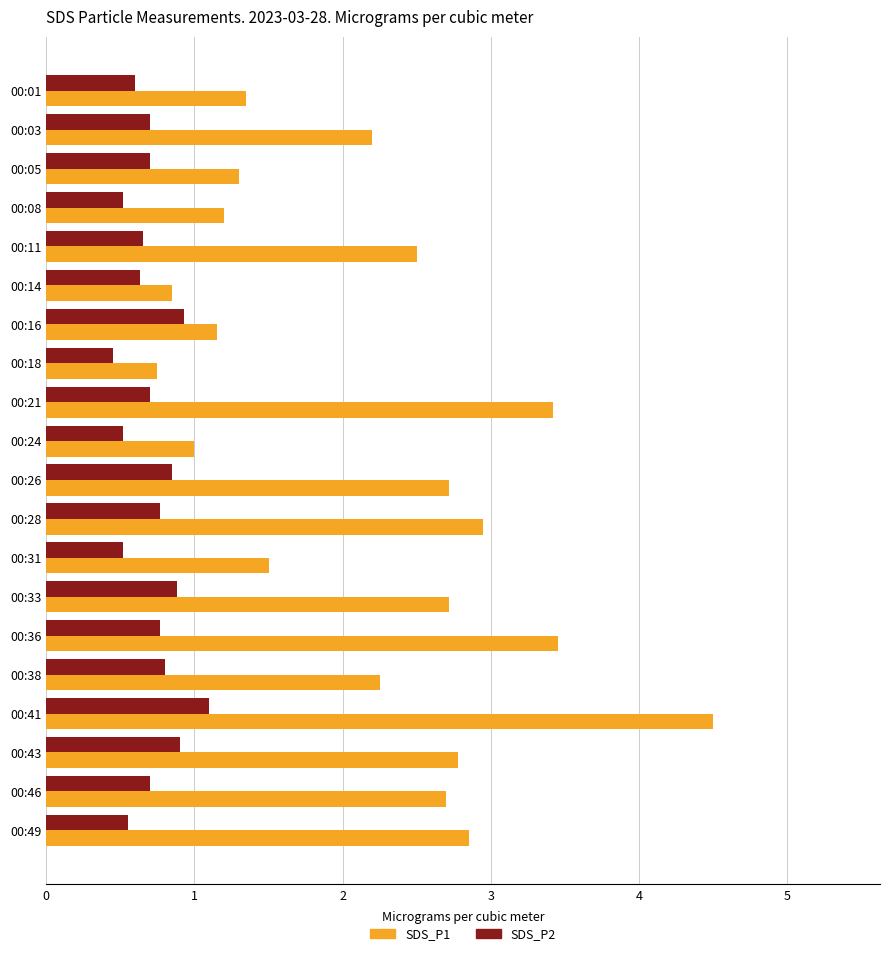

Is it true that SDS_P1 equals 2.7 at 00:46?

True